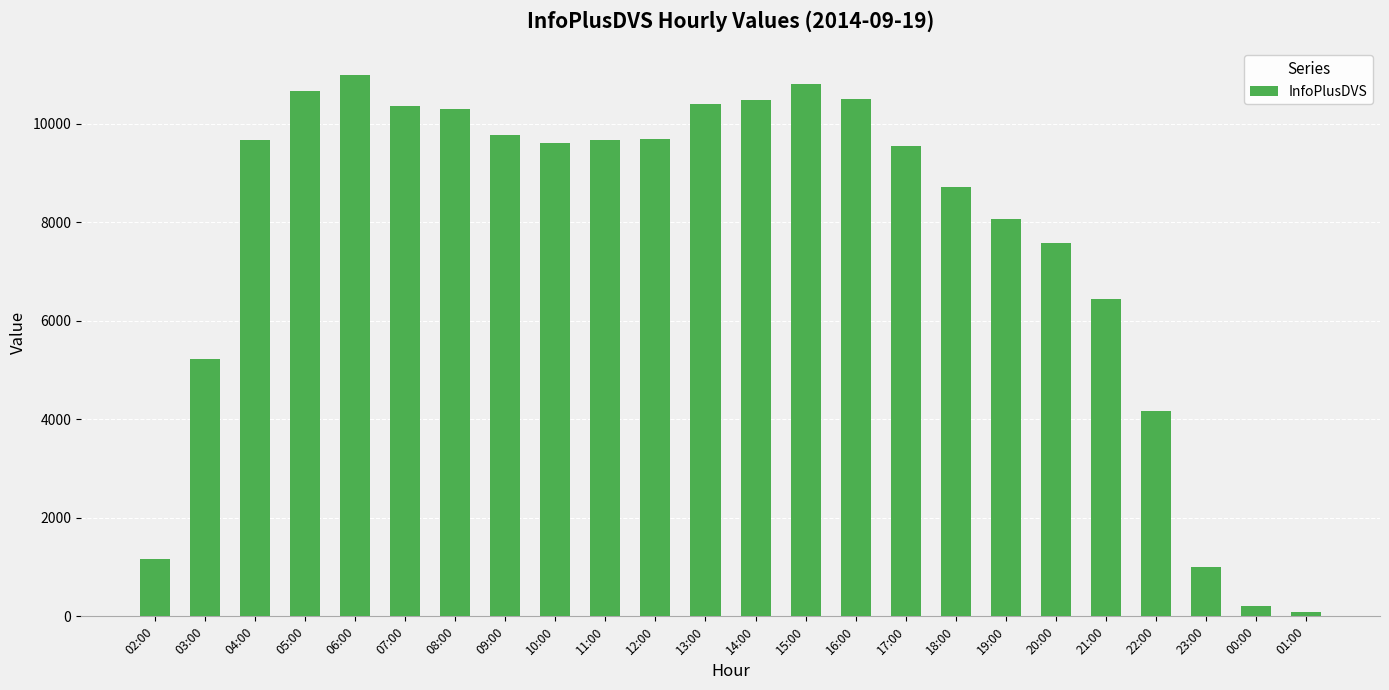

Where is the data nearest to the value 5536?

03:00